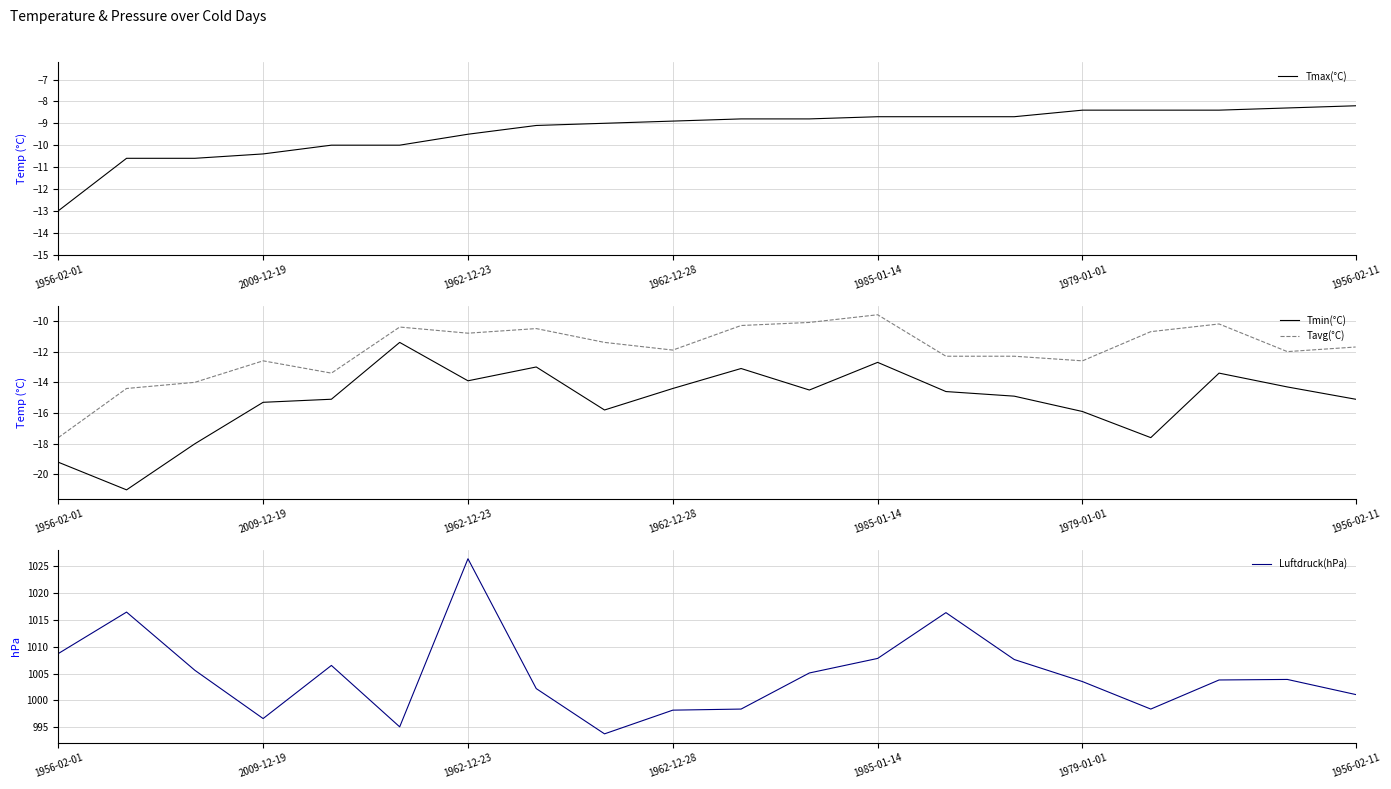

True or false: Tmax(°C) has more than 1 points higher than both neighbors.

False